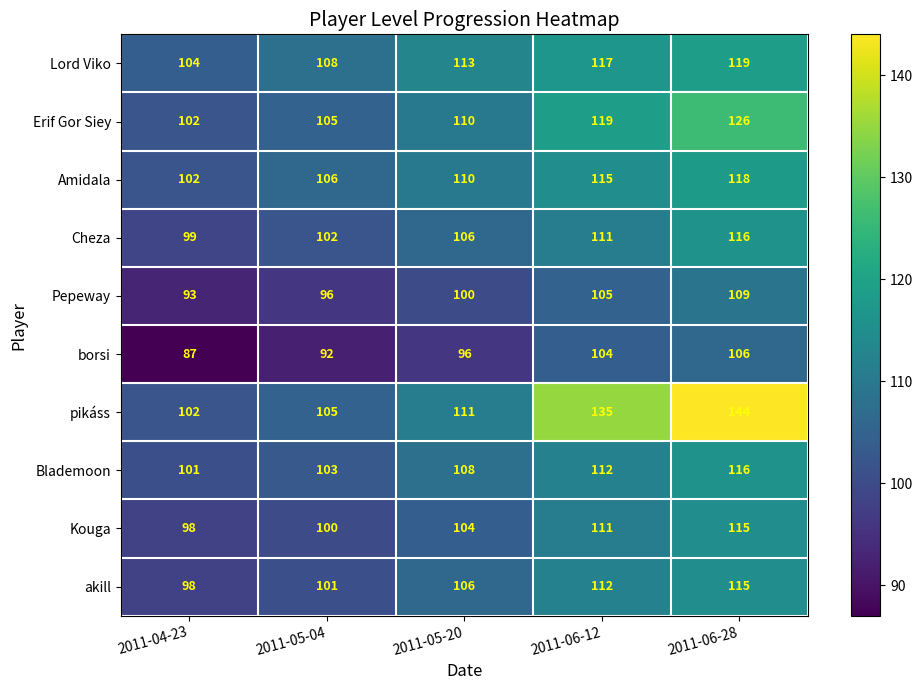

Count the Kouga values in the range 100 to 111.

3